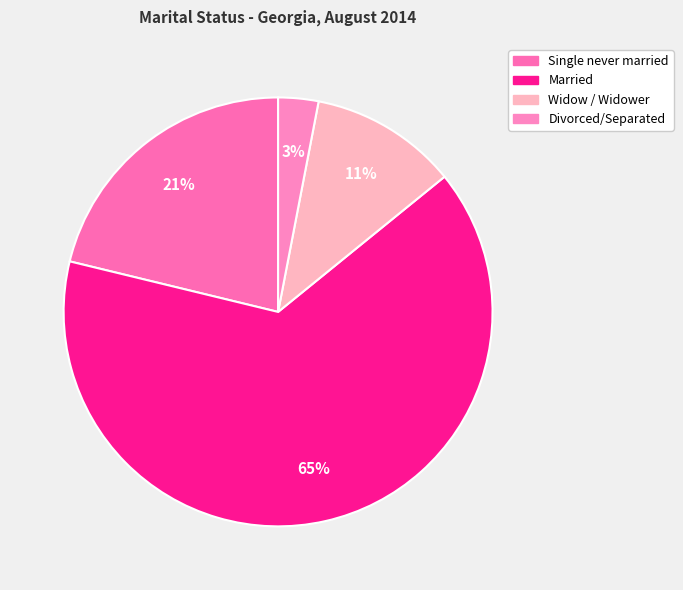

Do Widow / Widower and Single never married together represent more than half of the pie?

No